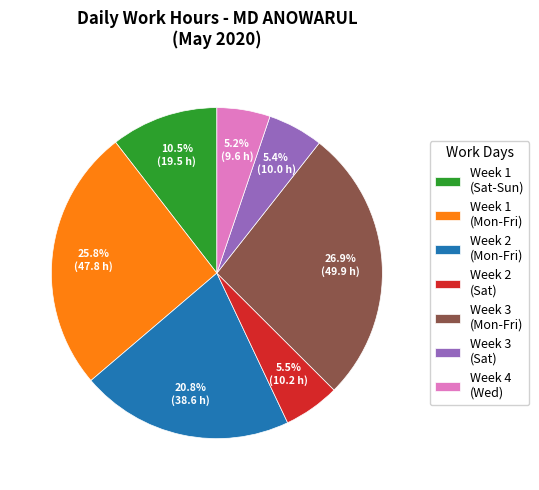

Is Week 1 (Sat-Sun) the majority of the pie?

No